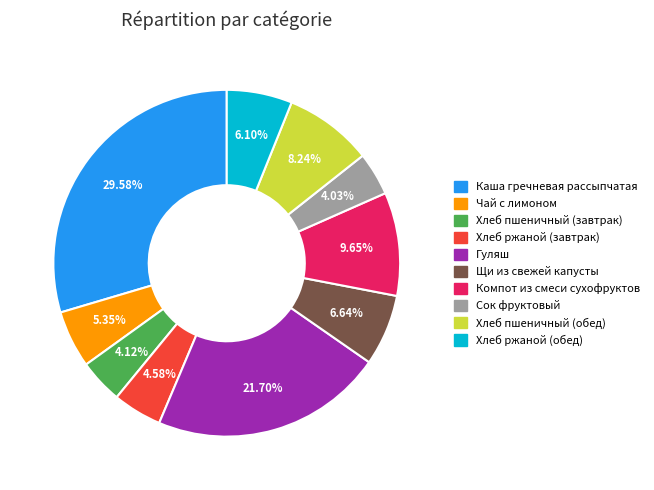

Which category has the biggest portion of the pie?

Каша гречневая рассыпчатая